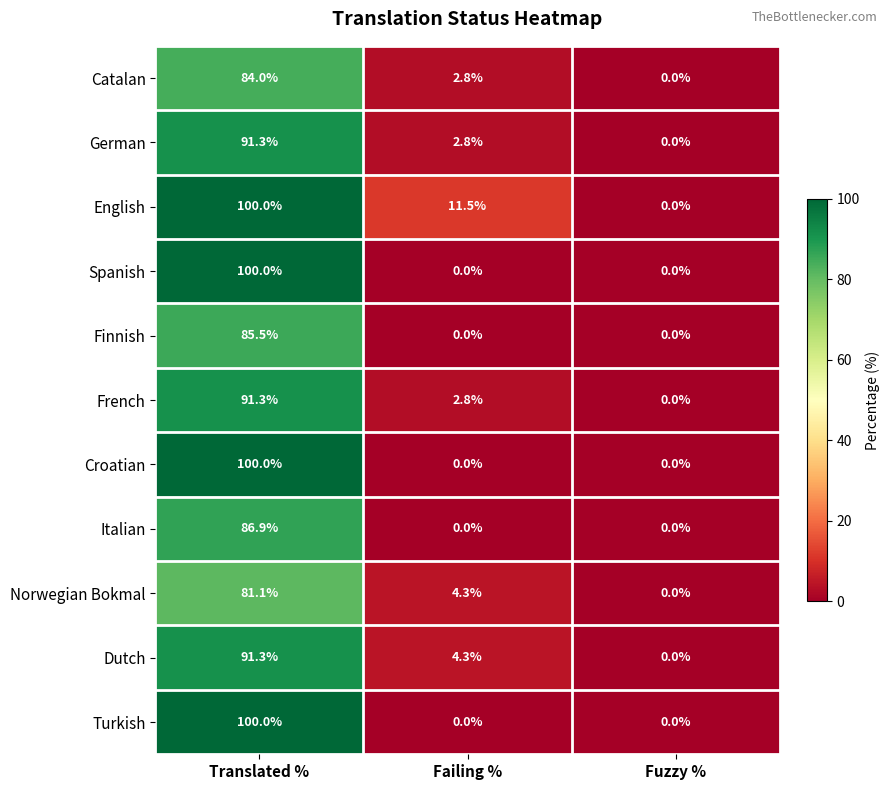

Which category has the highest value across all series?

Translated %